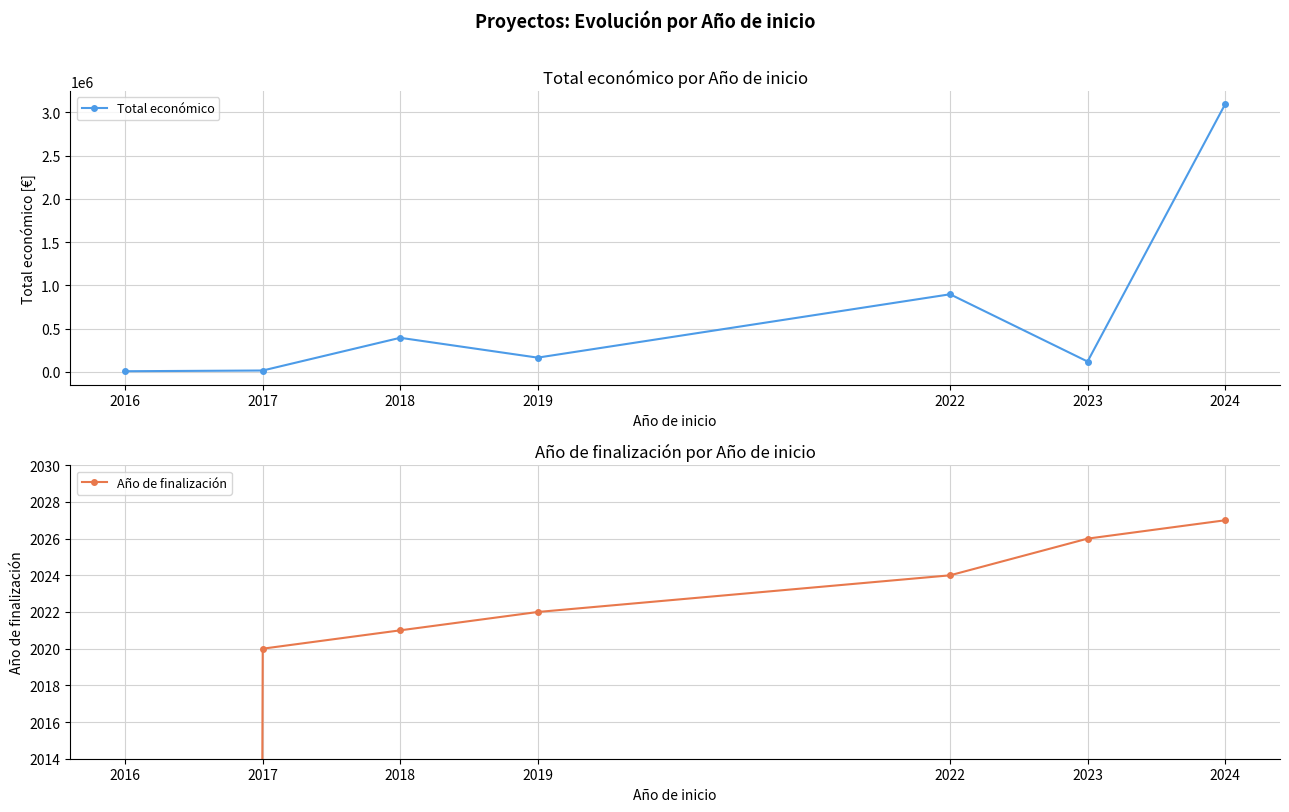

Rank the series by their average value, from highest to lowest.

Total económico, Año de finalización